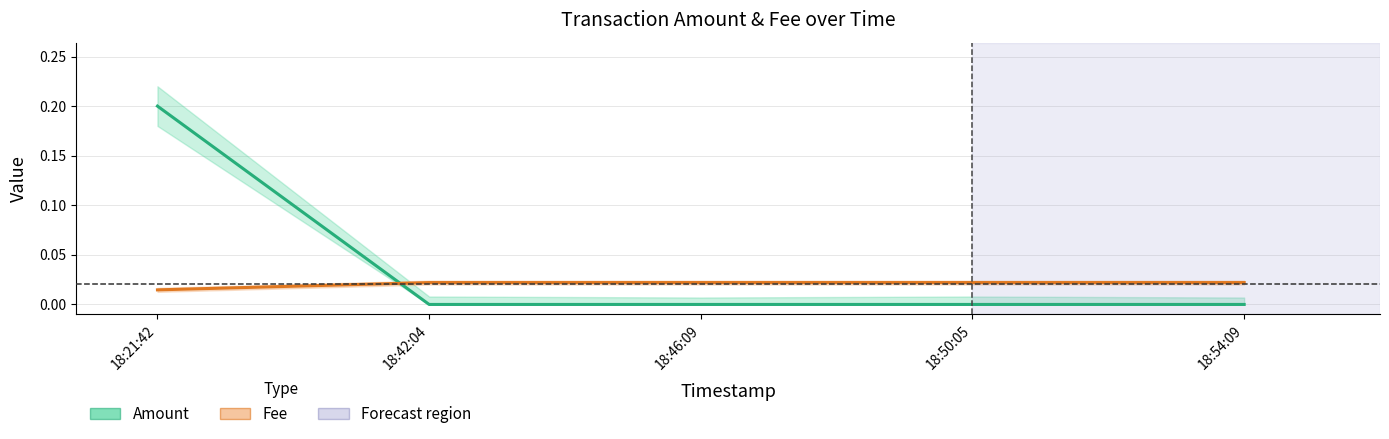

What is the sum of all Amount values?

0.2